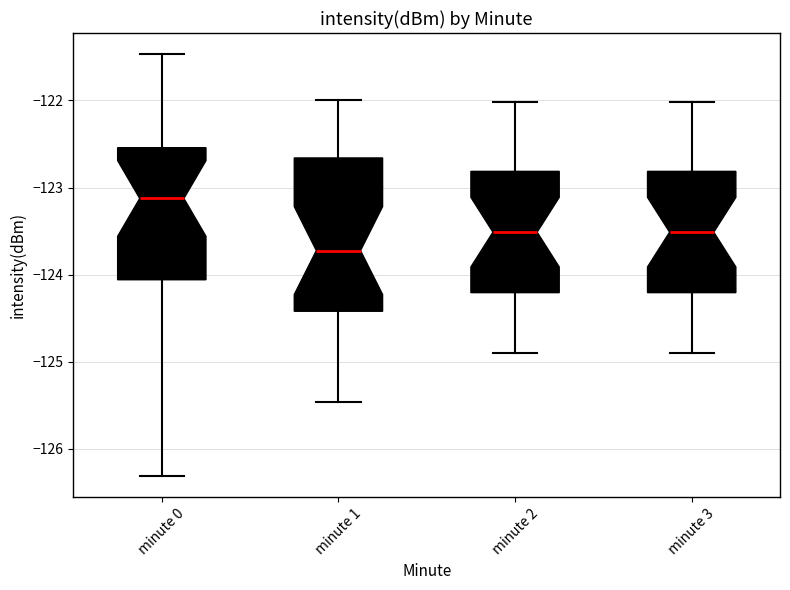

Which box is the tallest, from its lower edge to its upper edge?

minute 1